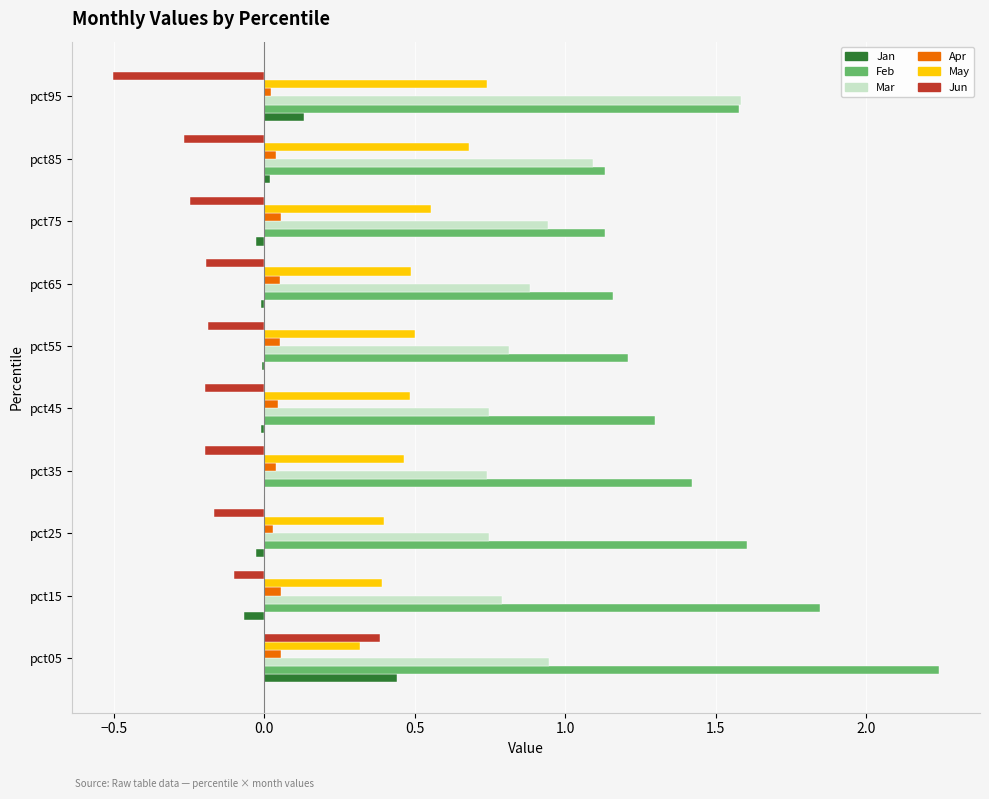

Which series has the largest total across all categories?

Feb